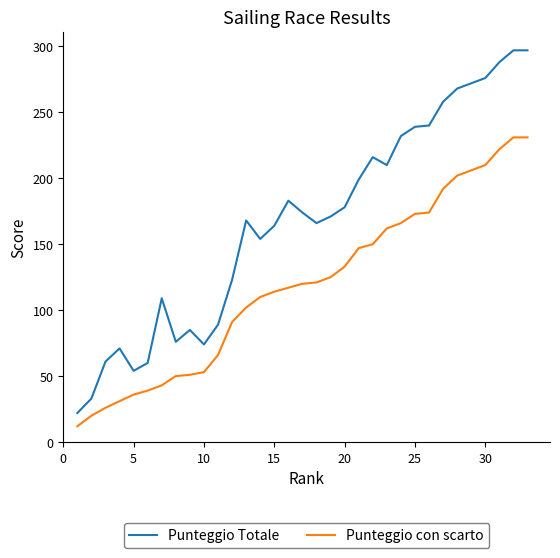

What is the difference between the maximum and minimum values in the Punteggio con scarto series?

219